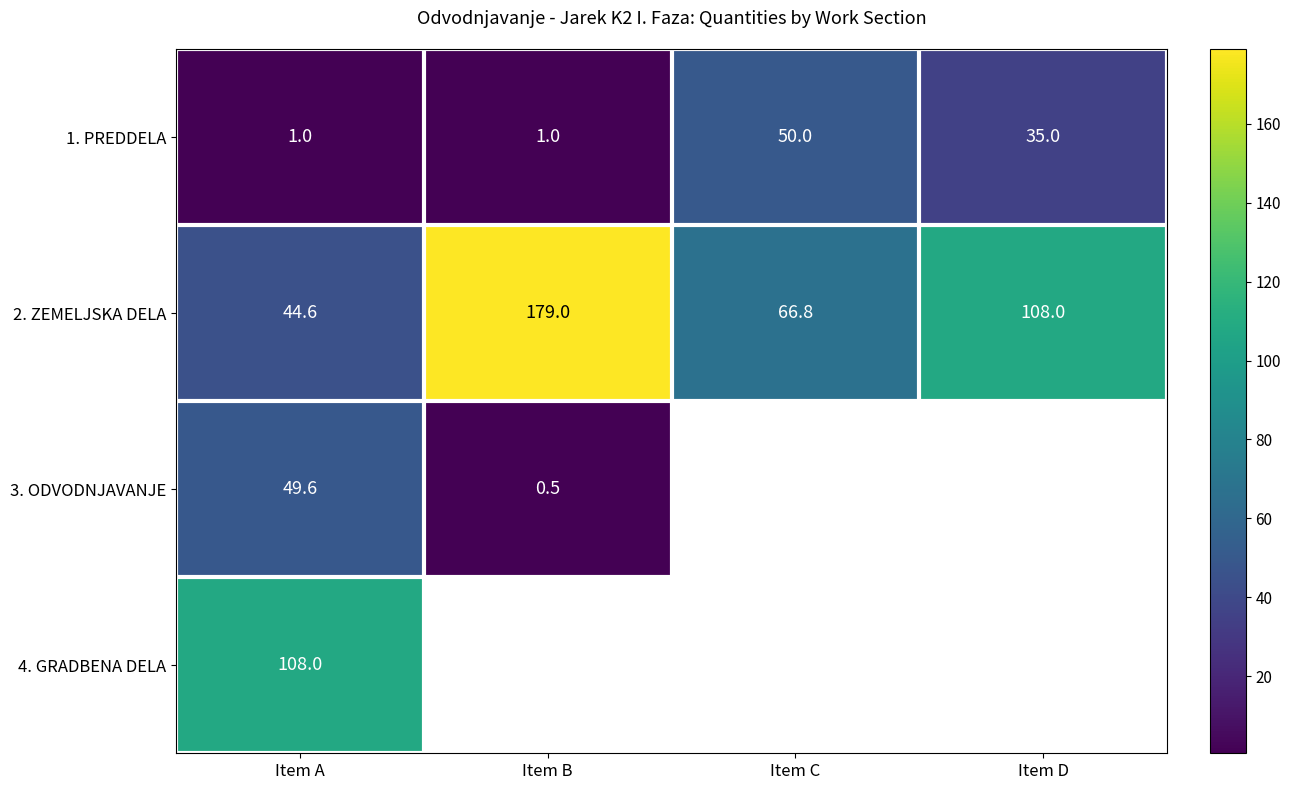

What is the maximum value for 2. ZEMELJSKA DELA?

179.0